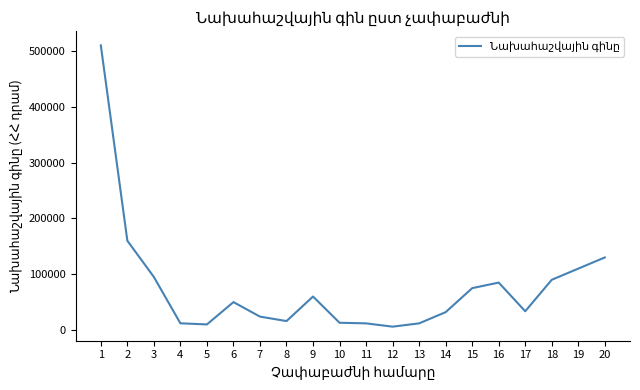

What is the change in value from 18 to 20?

+40000